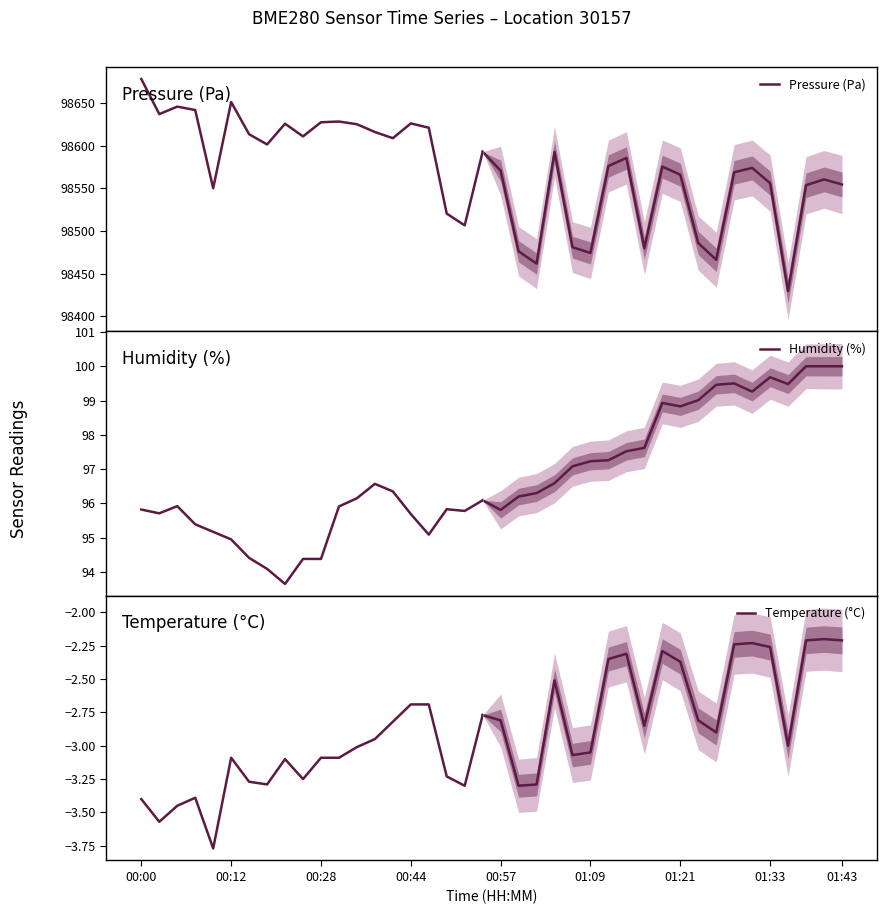

True or false: Pressure (Pa) and Humidity (%) cross at least once.

False